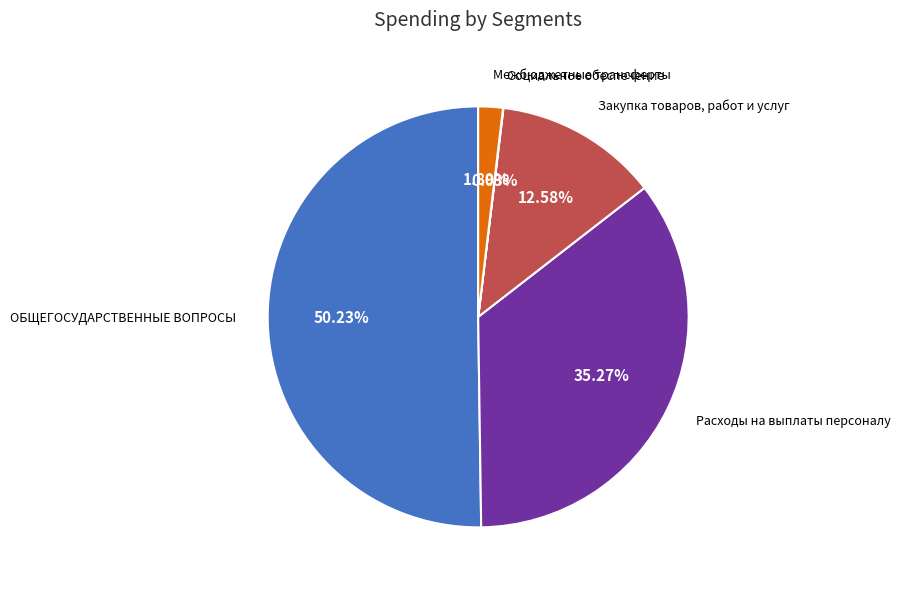

Is Закупка товаров, работ и услуг the majority of the pie?

No